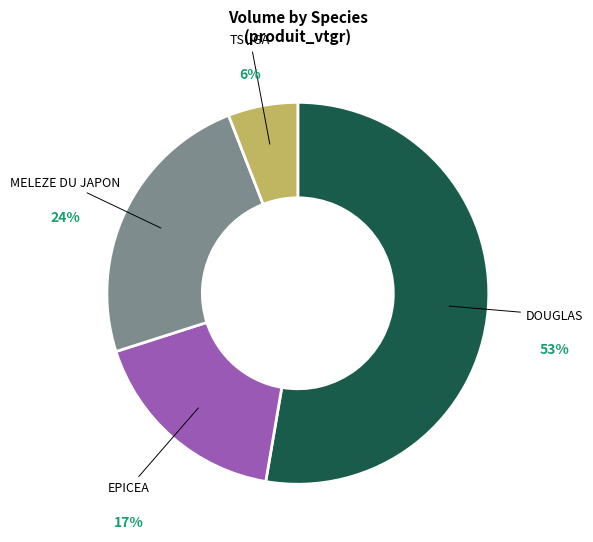

To the nearest percent, what is the average slice percentage?

25%